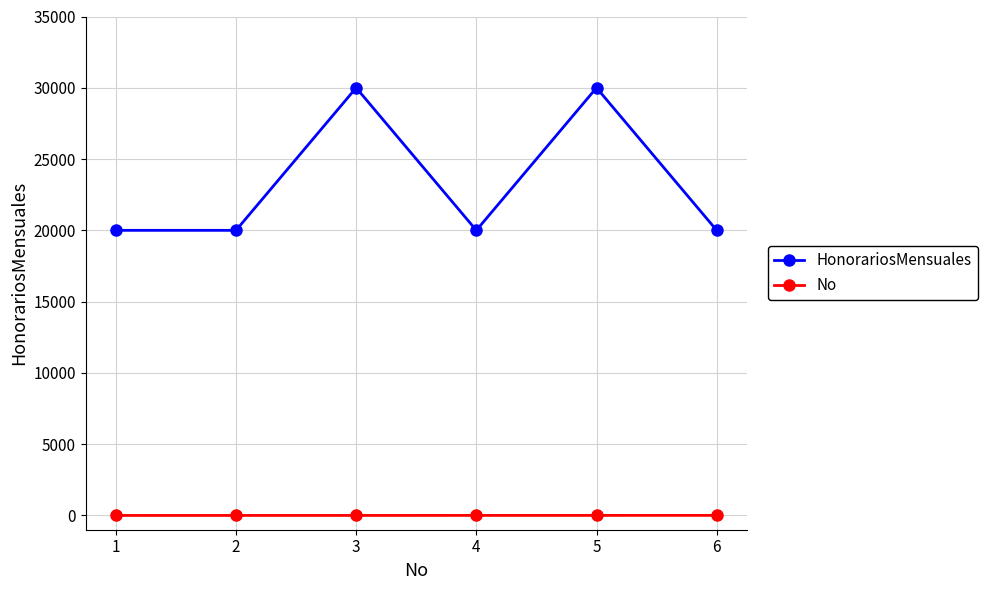

True or false: No and HonorariosMensuales cross at least once.

False